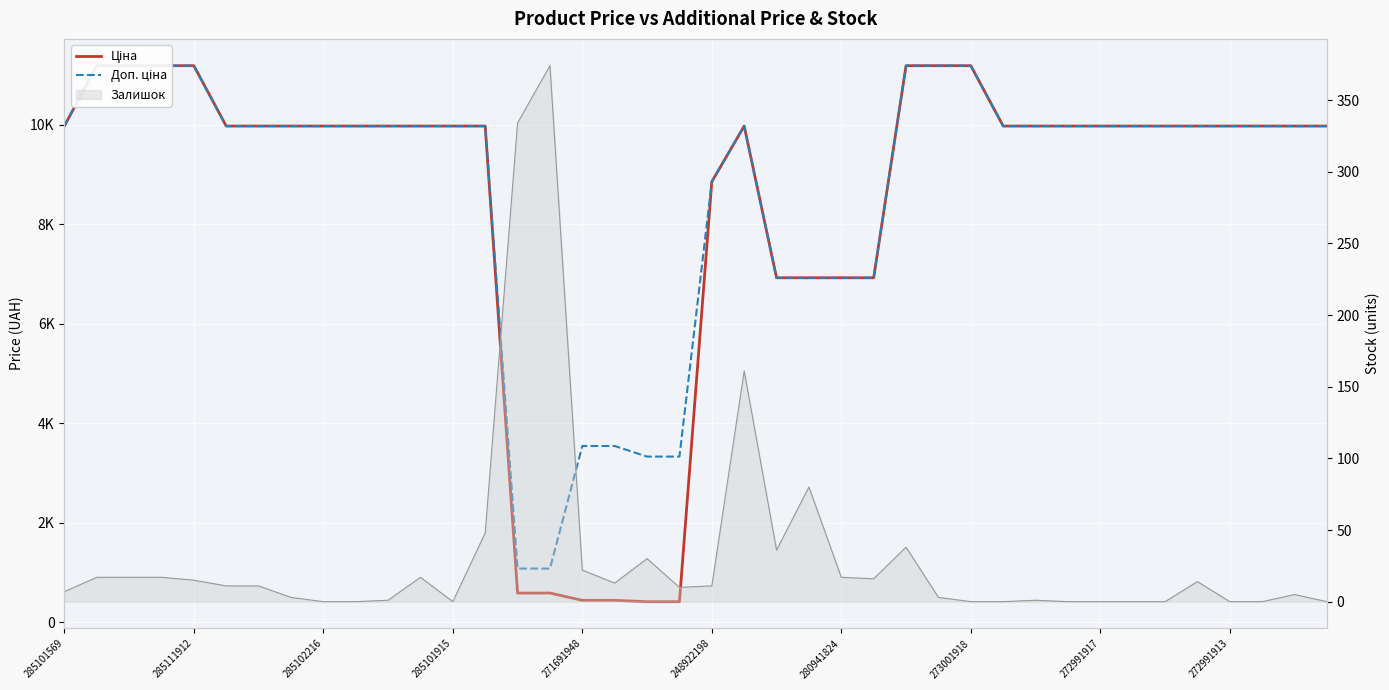

What position from the right is 38?

2